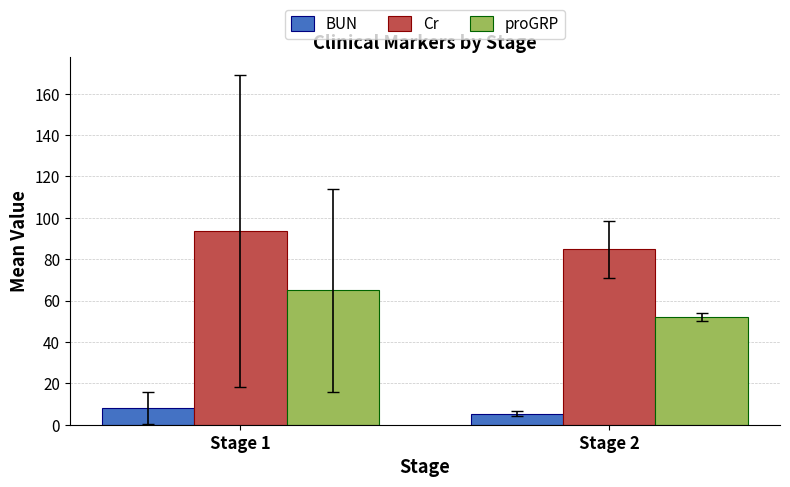

Is the value of Cr at Stage 1 greater than the value of BUN at Stage 1?

Yes